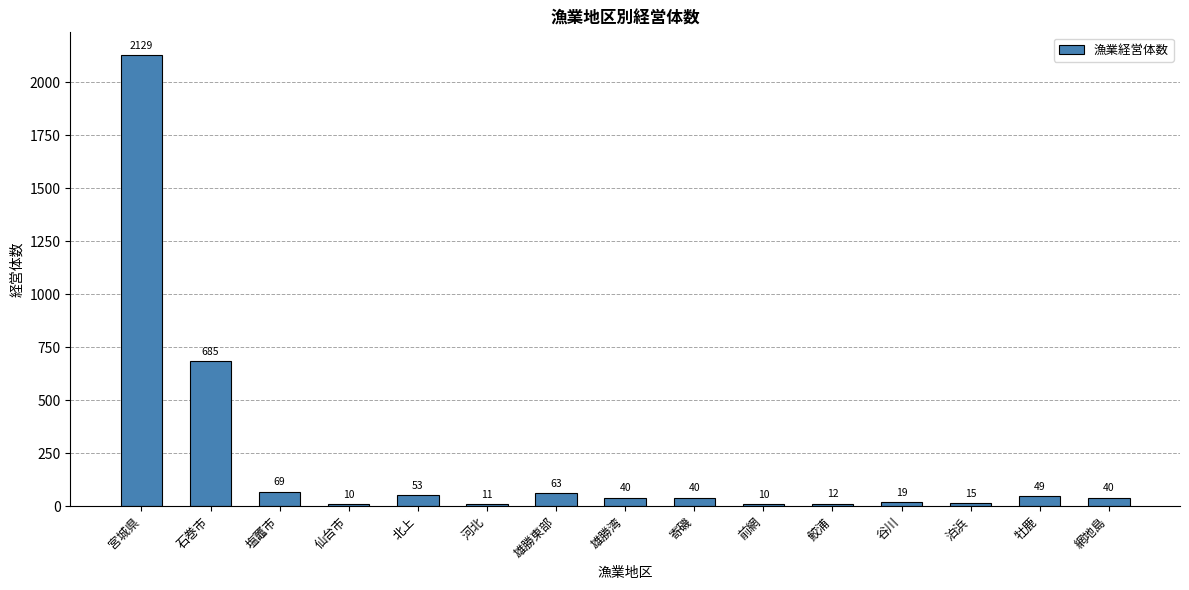

What is the value of the 3rd bar from the left?

69